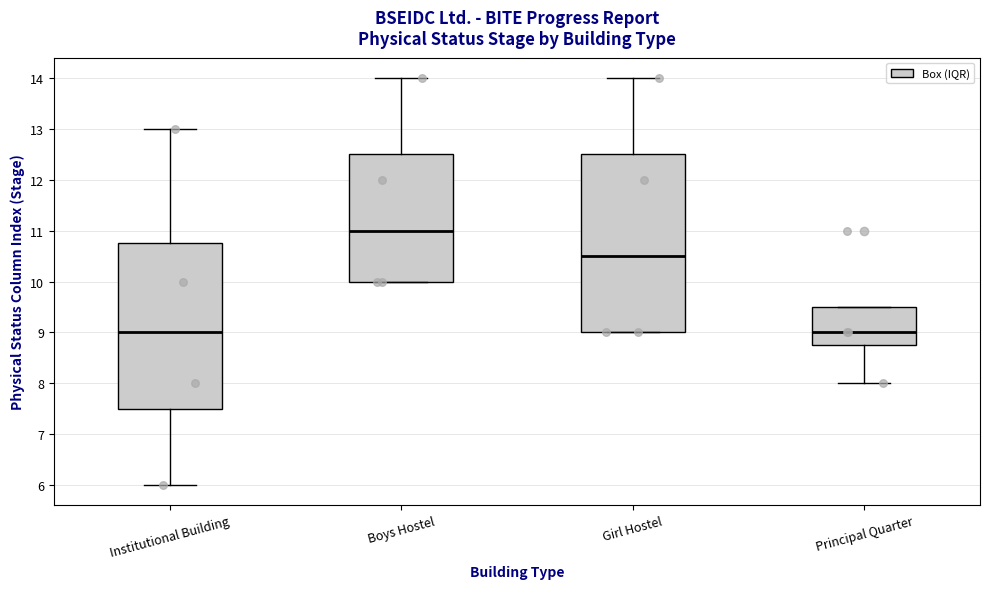

Reading left to right, transcribe this box plot: for each box, give where its median line is, the range the box spans, and where its two whiskers end, as read against the y-axis. The values are not printed on the chart, so give them approximately, as read against the axis.

Institutional Building: median 9.0, box 7.5 to 10.8, whiskers 6.0 to 13.0
Boys Hostel: median 11.0, box 10.0 to 12.5, whiskers 10.0 to 14.0
Girl Hostel: median 10.5, box 9.0 to 12.5, whiskers 9.0 to 14.0
Principal Quarter: median 9.0, box 8.8 to 9.5, whiskers 8.0 to 9.5